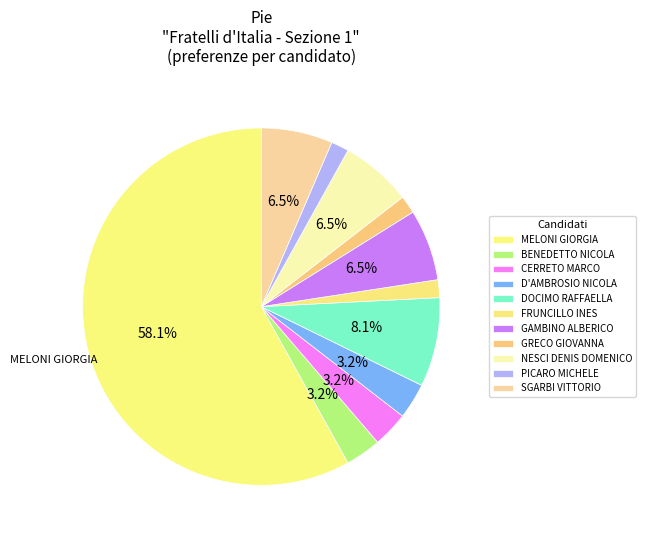

Does MELONI GIORGIA represent more than half of the total?

Yes